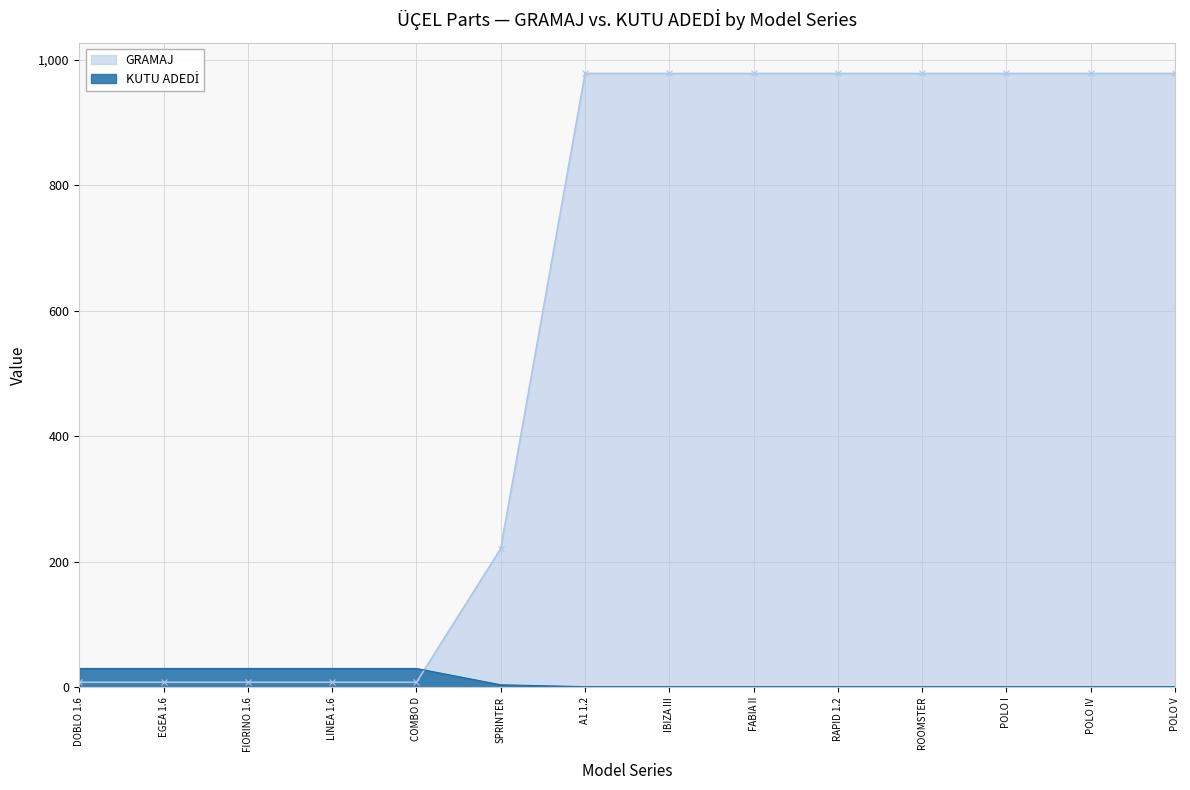

True or false: KUTU ADEDİ and GRAMAJ intersect in this chart.

True